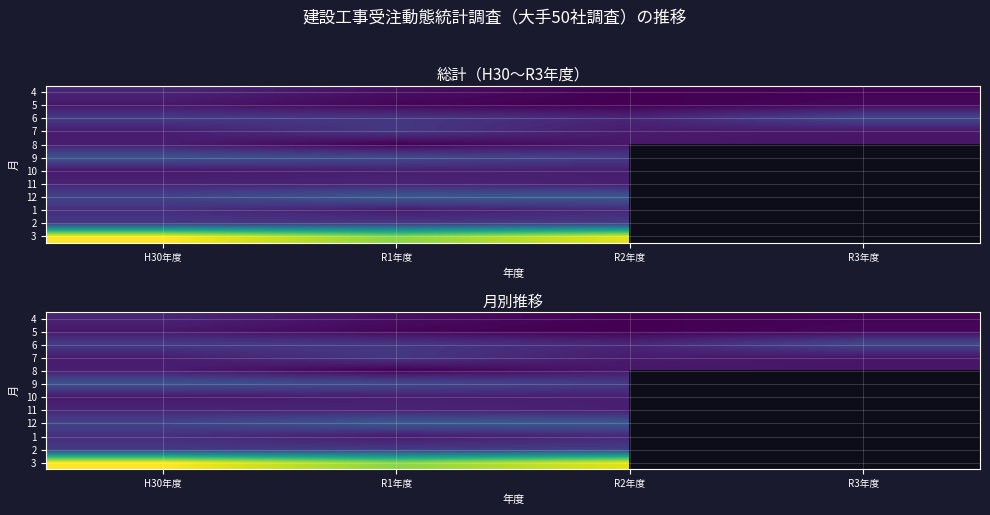

The 7 series shows 943862.1 at H30年度. True or false?

True